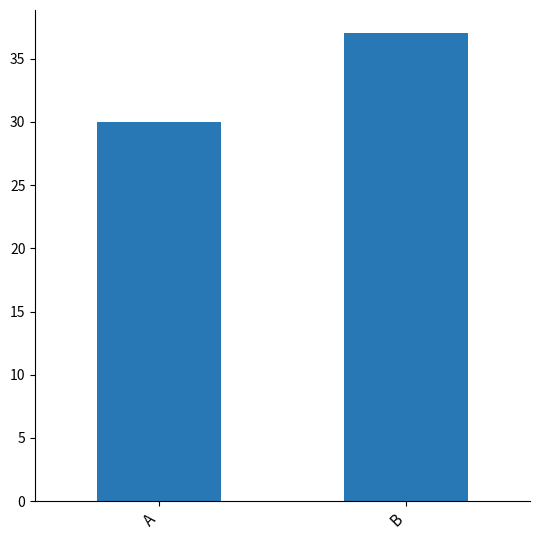

How many bars are there in total?

2